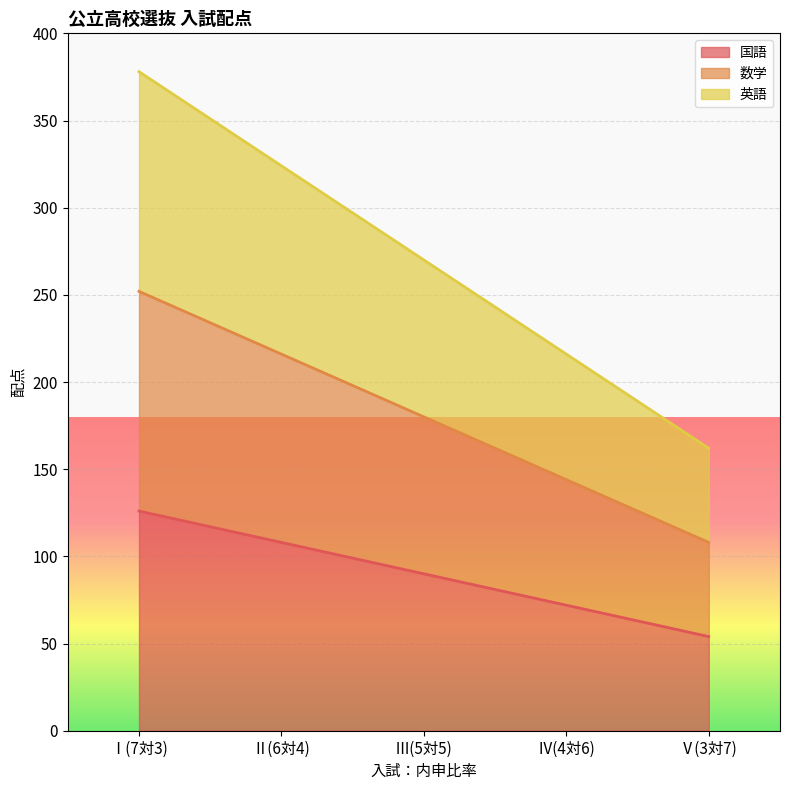

What is the value of the 数学 point at the 1st from the left?

252